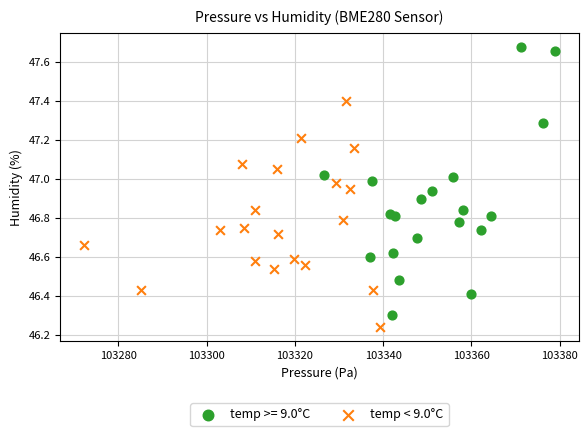

Which series has the widest spread of Y values?

temp >= 9.0°C